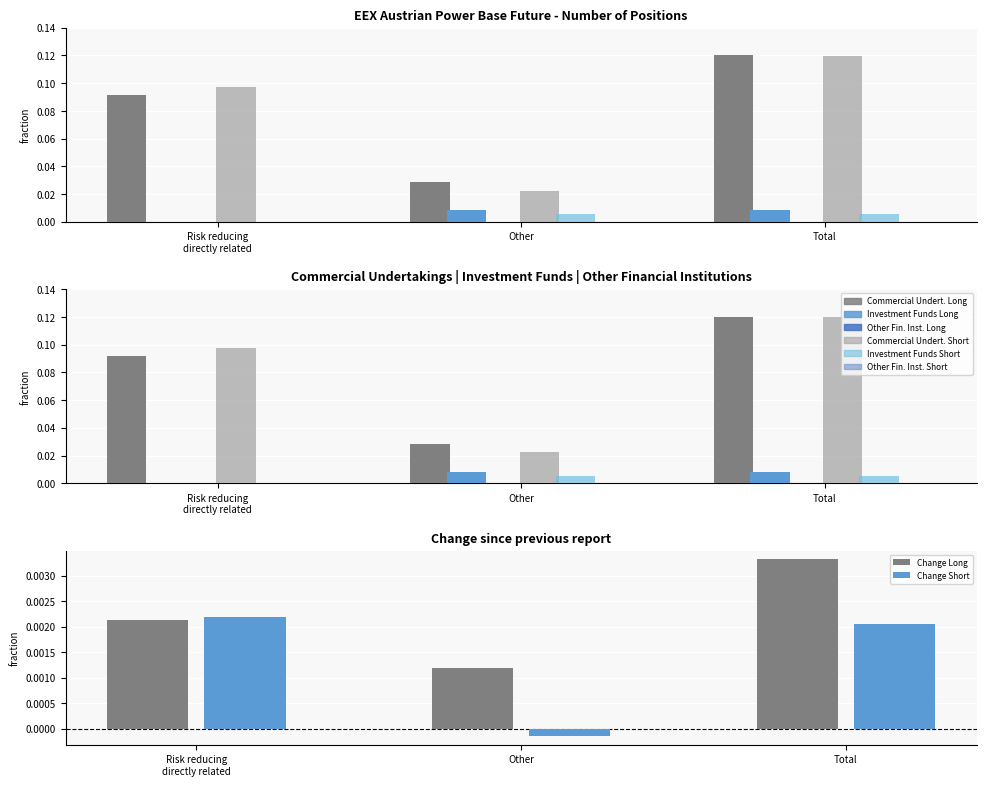

At which label does Commercial Undertakings Long reach its minimum?

Other